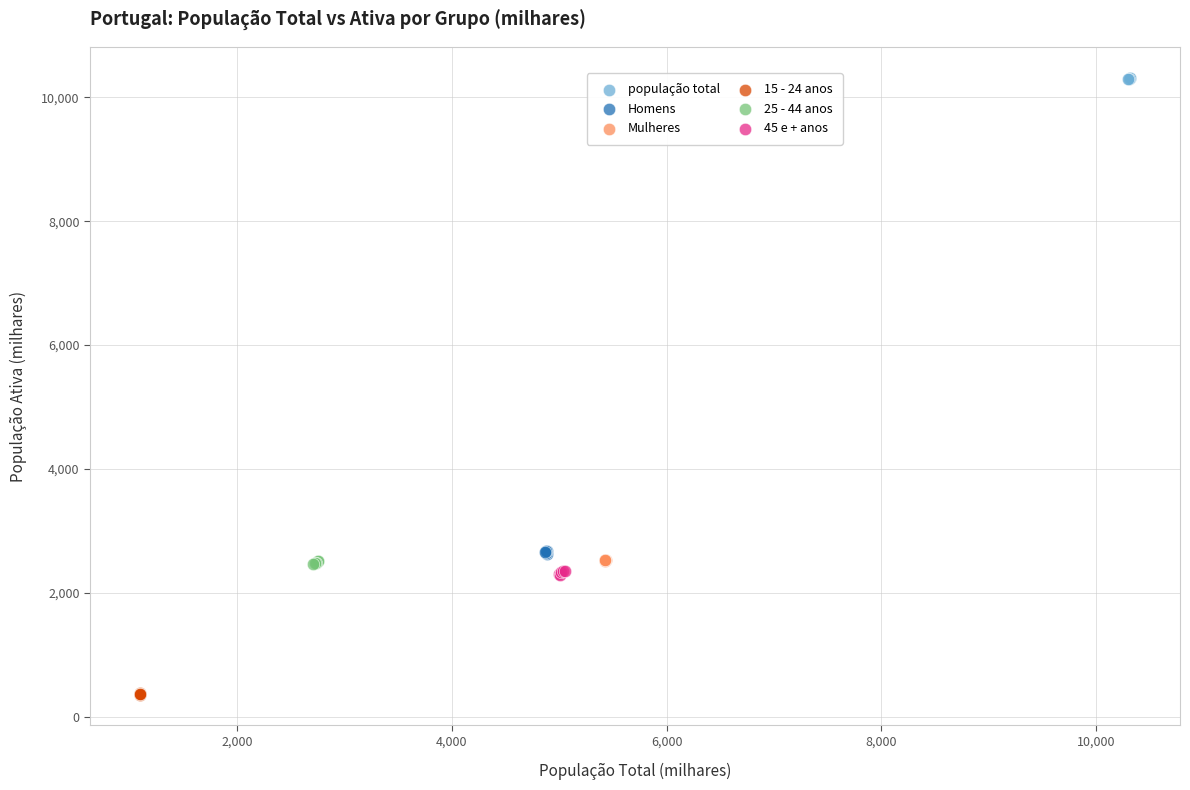

Which series reaches the minimum Y coordinate?

15 - 24 anos